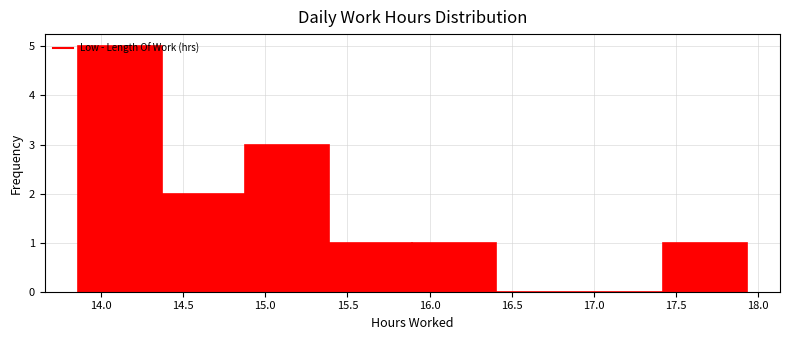

Reading left to right, transcribe this chart: for each bar, give the range it covers on the x-axis and its height. Neither the bar edges nor the heights are printed on the chart, so give them approximately, as read against the axes.

13.85 to 14.35: 5
14.35 to 14.90: 2
14.90 to 15.40: 3
15.40 to 15.90: 1
15.90 to 16.40: 1
16.40 to 16.90: 0
16.90 to 17.40: 0
17.40 to 17.95: 1